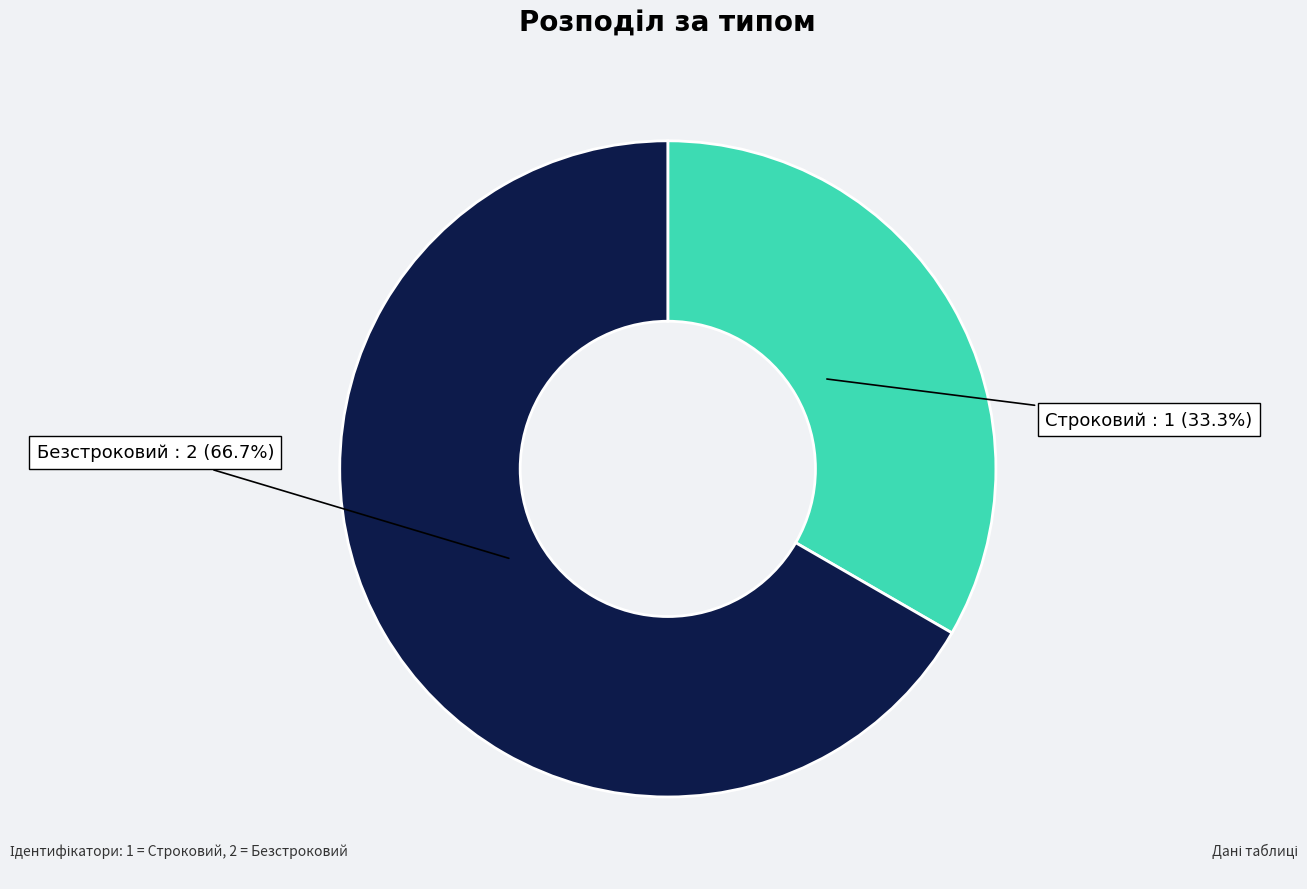

Is there a majority slice in this chart?

Yes